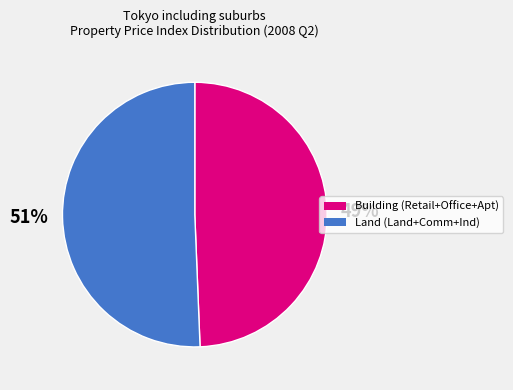

What is the smallest slice in the pie chart?

Building (Retail+Office+Apt)